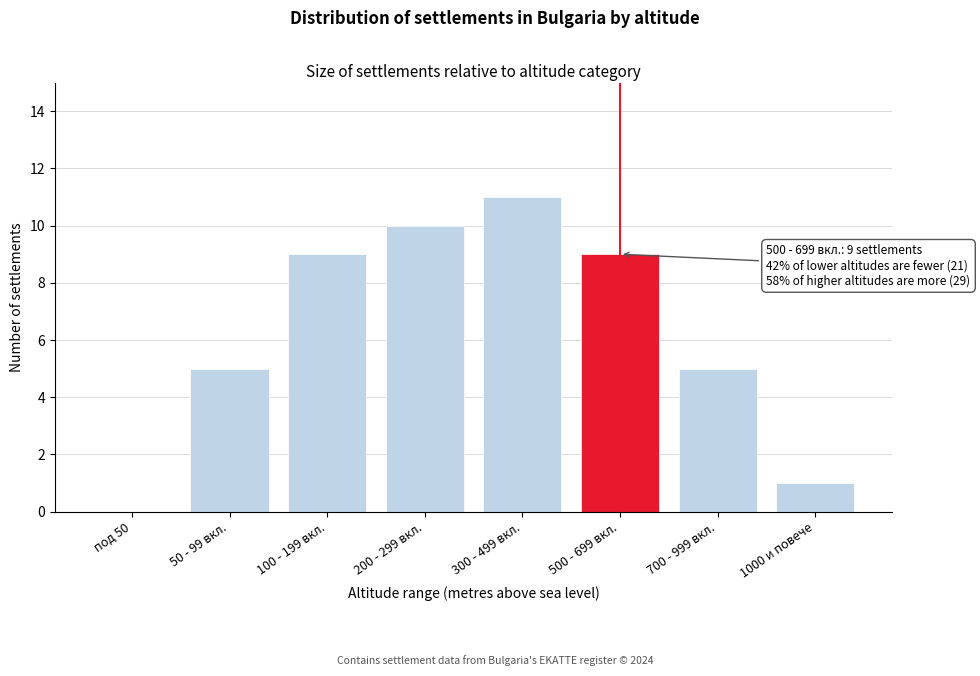

Reading left to right, extract all data points from this chart.

под 50=0	50 - 99 вкл.=5	100 - 199 вкл.=9	200 - 299 вкл.=10	300 - 499 вкл.=11	500 - 699 вкл.=9	700 - 999 вкл.=5	1000 и повече=1